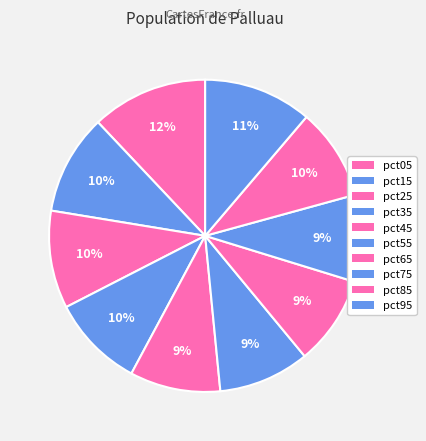

How many segments does this pie chart have?

10